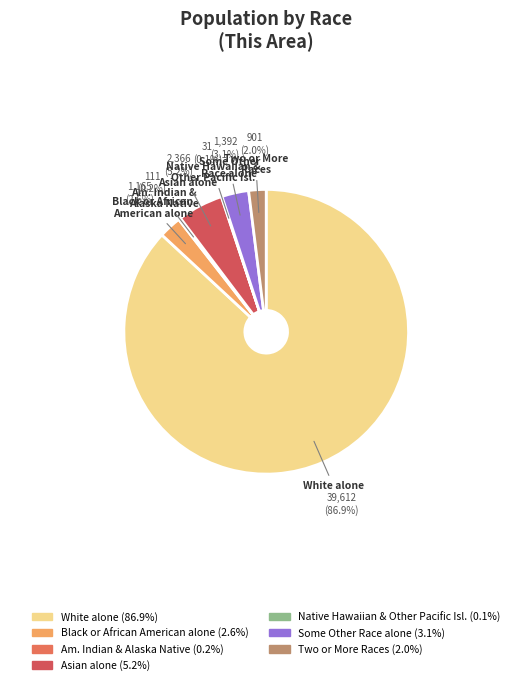

Is the sum of Asian alone and Black or African American alone greater than half?

No